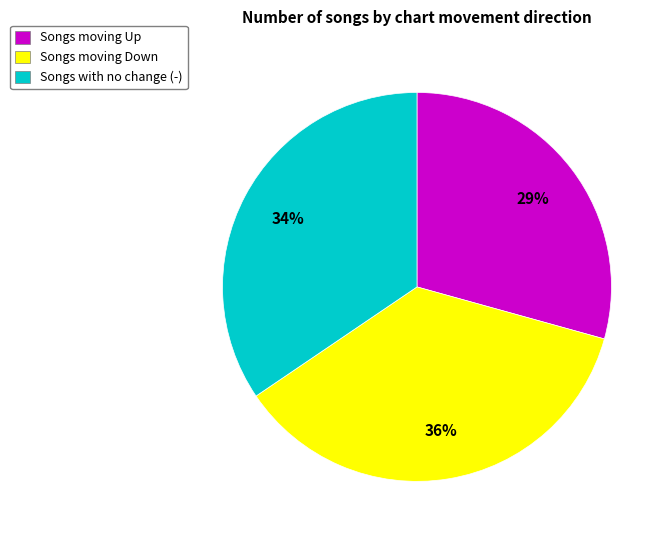

To the nearest percent, what is the difference between the largest and smallest slice percentages?

7%